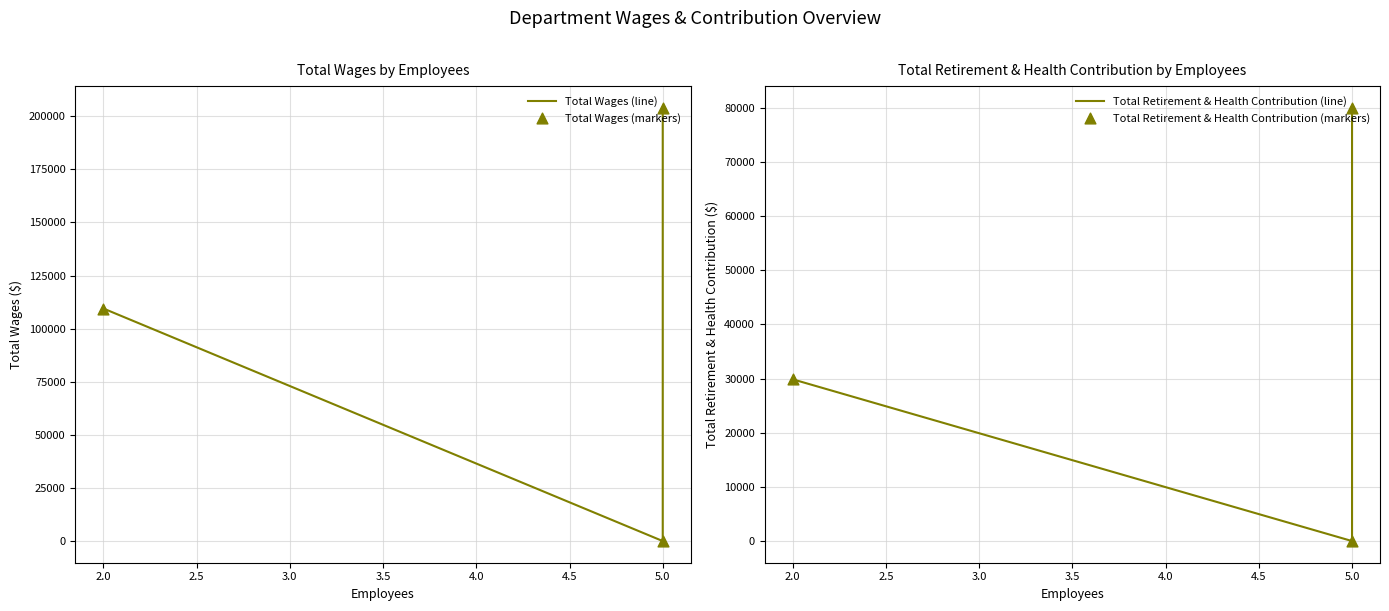

Which series has the largest Y range (max minus min)?

Total Wages (line)